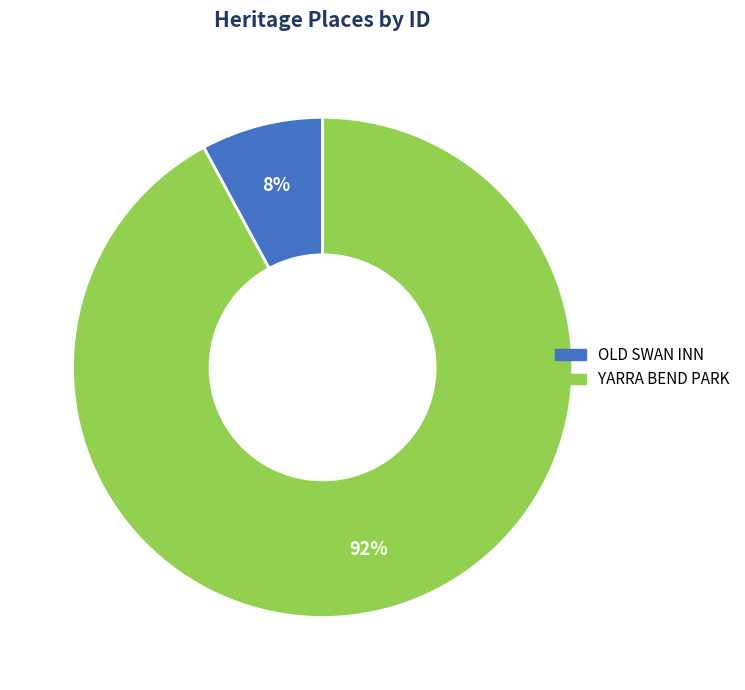

To the nearest percent, what is the difference between the OLD SWAN INN and YARRA BEND PARK slice percentages?

84%